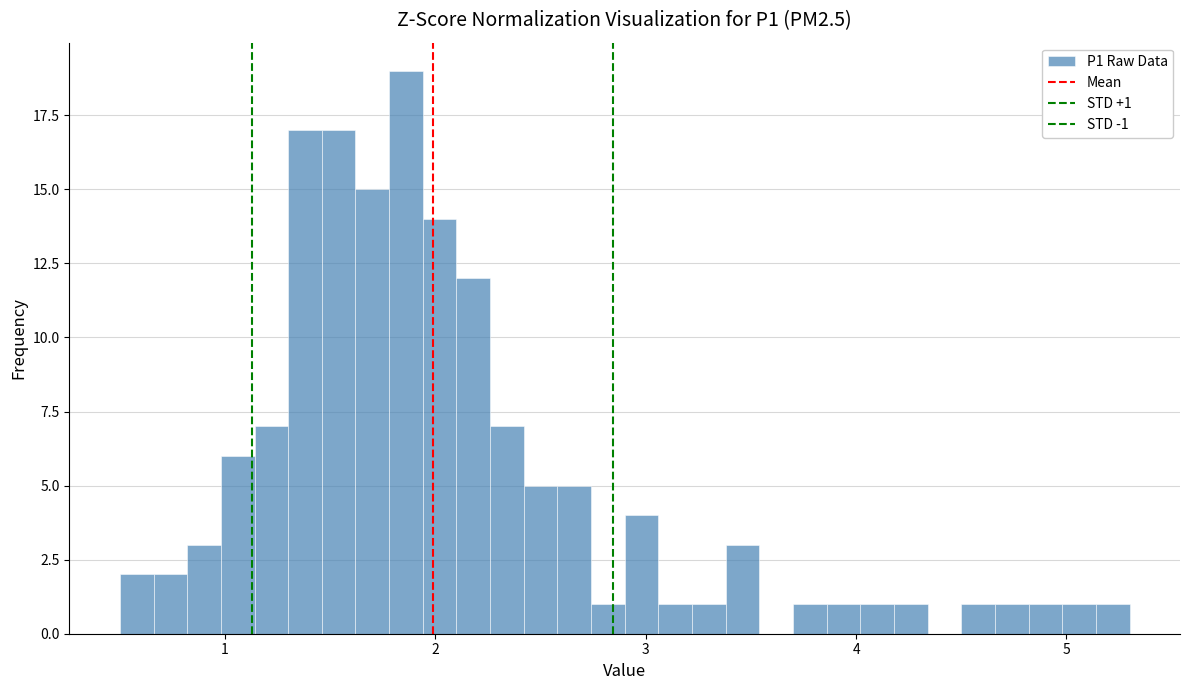

Around what value on the x-axis is the tallest bar? Give the approximate position of its centre, as read against the axis.

1.9